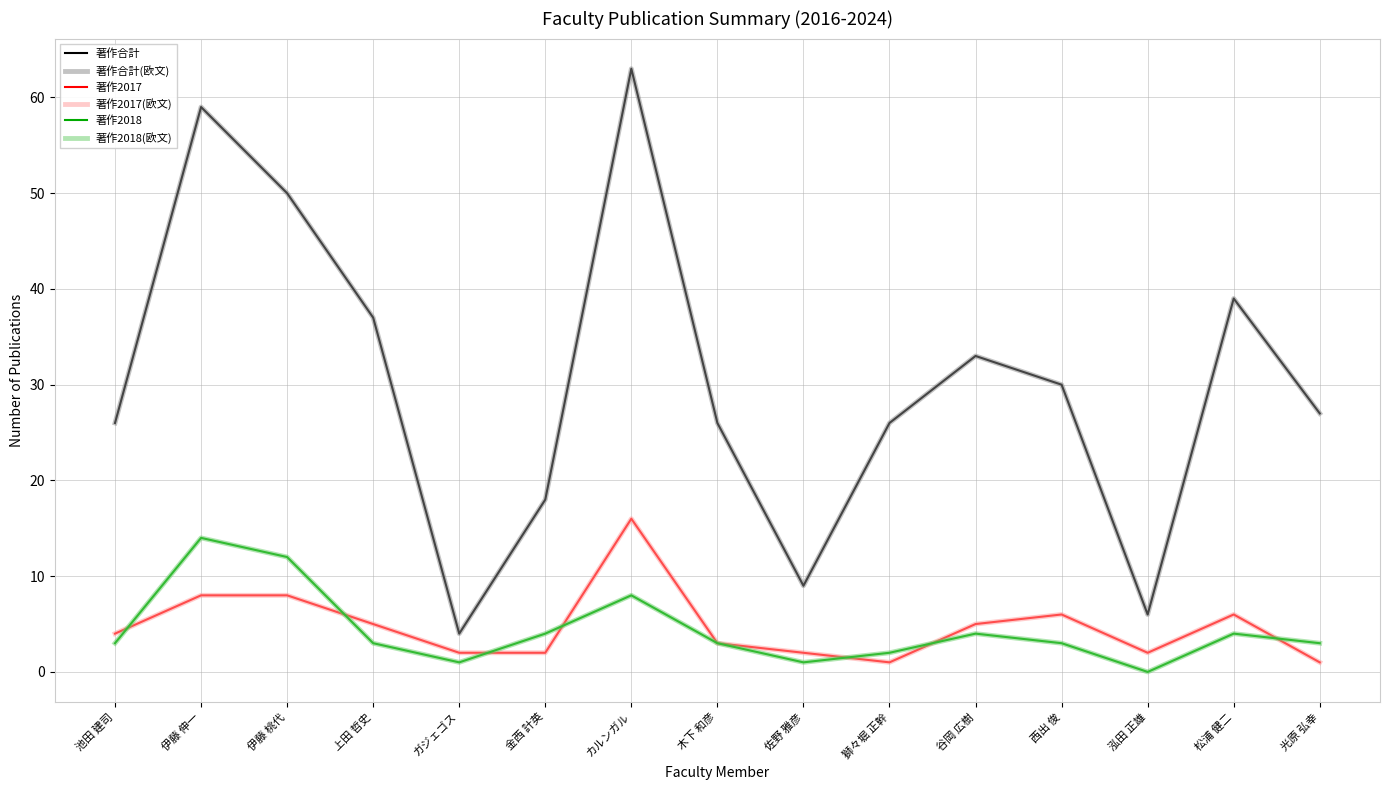

Is this an area chart (filled region under the line)?

No